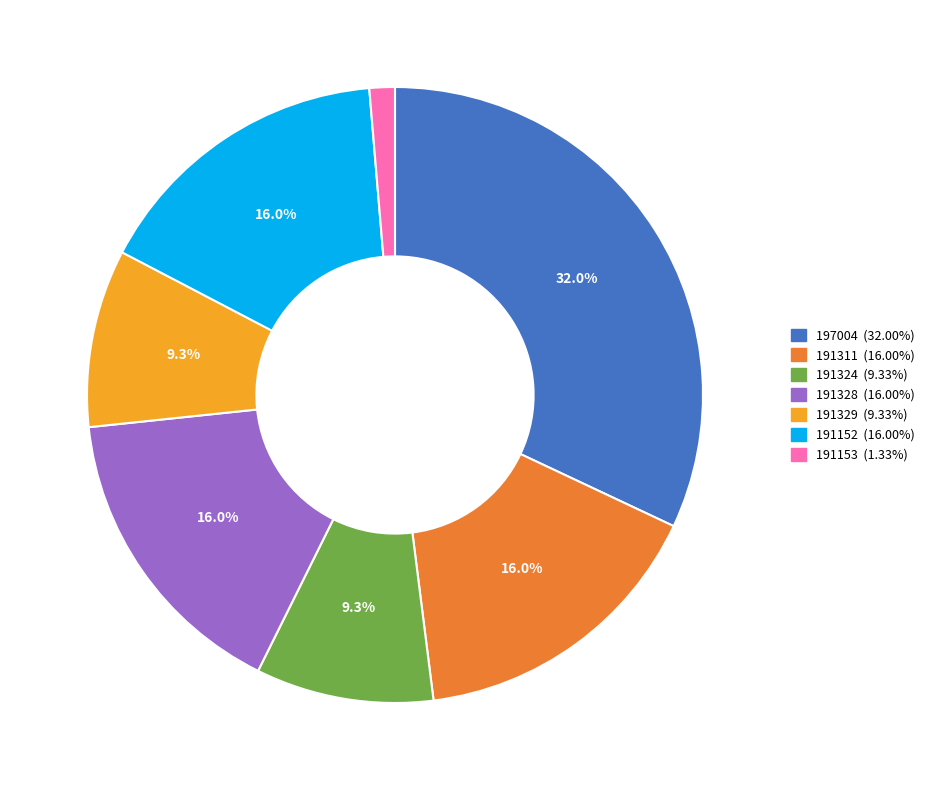

Which slice is the smallest?

191153